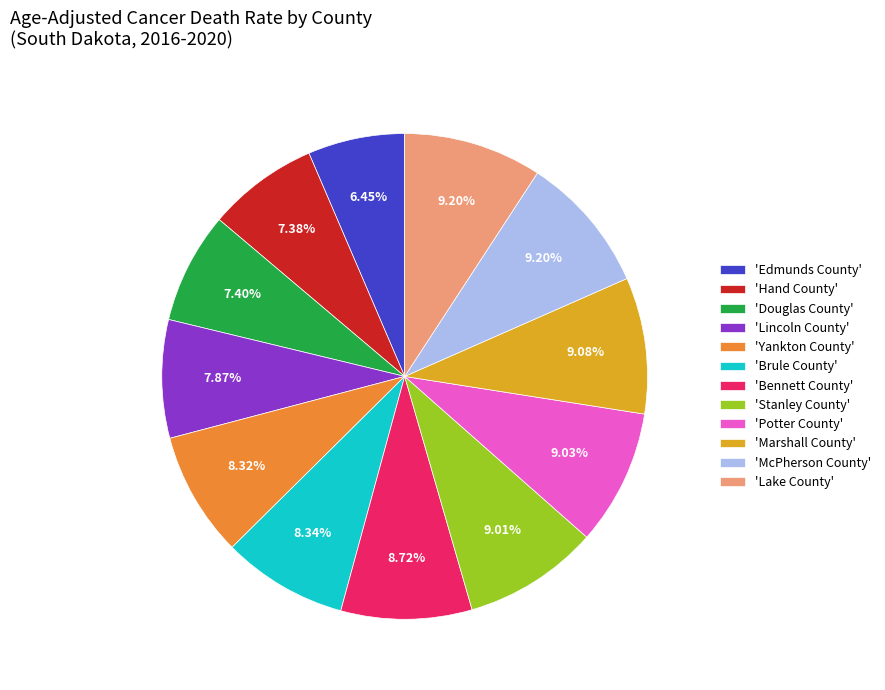

Do 'Yankton County' and 'Potter County' together represent more than half of the pie?

No